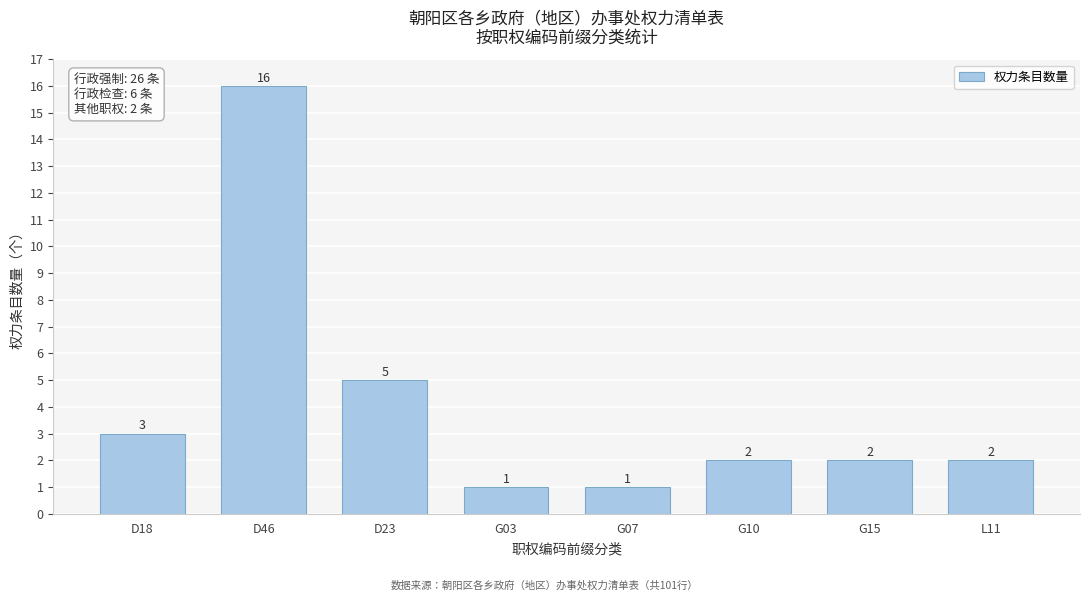

Reading left to right, extract all data points from this chart.

D18=3	D46=16	D23=5	G03=1	G07=1	G10=2	G15=2	L11=2